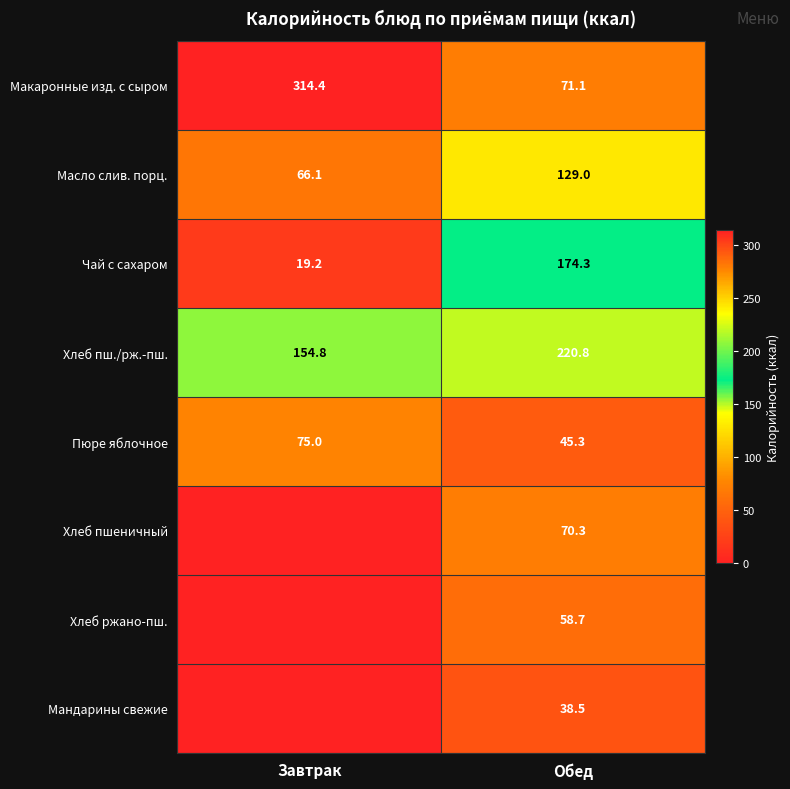

Rank the categories by Макаронные изд. с сыром value from lowest to highest.

Обед, Завтрак